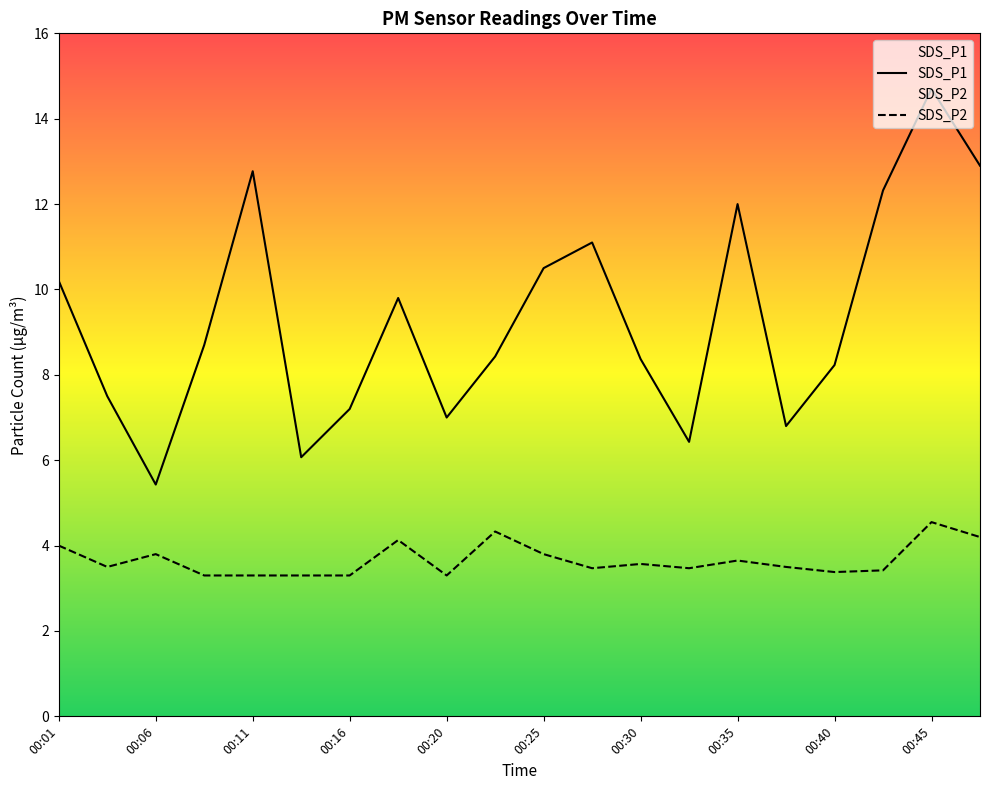

Reading right to left, list all the values displayed in this chart.

SDS_P1: 12.9	14.7	12.3	8.2	6.8	12.0	6.4	8.4	11.1	10.5	8.4	7.0	9.8	7.2	6.1	12.8	8.7	5.4	7.5	10.2
SDS_P2: 4.2	4.5	3.4	3.4	3.5	3.6	3.5	3.6	3.5	3.8	4.3	3.3	4.1	3.3	3.3	3.3	3.3	3.8	3.5	4.0